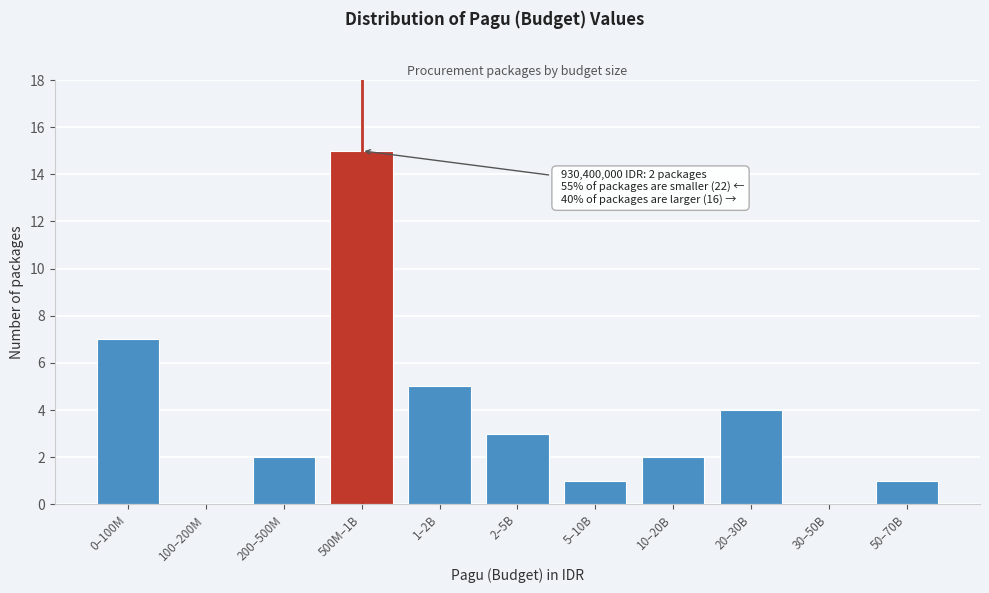

Reading right to left, list all the values displayed in this chart.

50–70B=1	30–50B=0	20–30B=4	10–20B=2	5–10B=1	2–5B=3	1–2B=5	500M–1B=15	200–500M=2	100–200M=0	0–100M=7